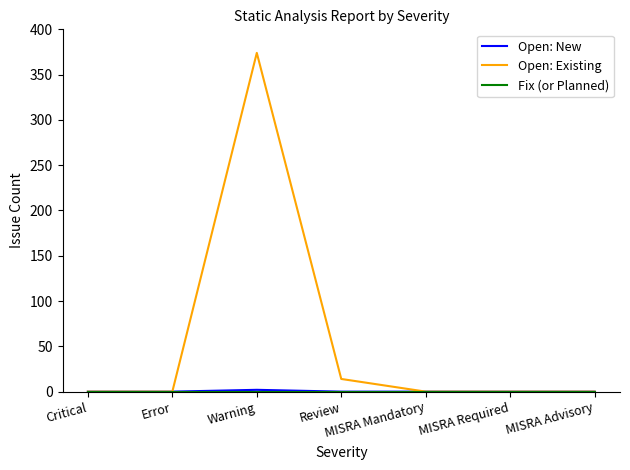

At which category is the sum across all series the highest?

Warning